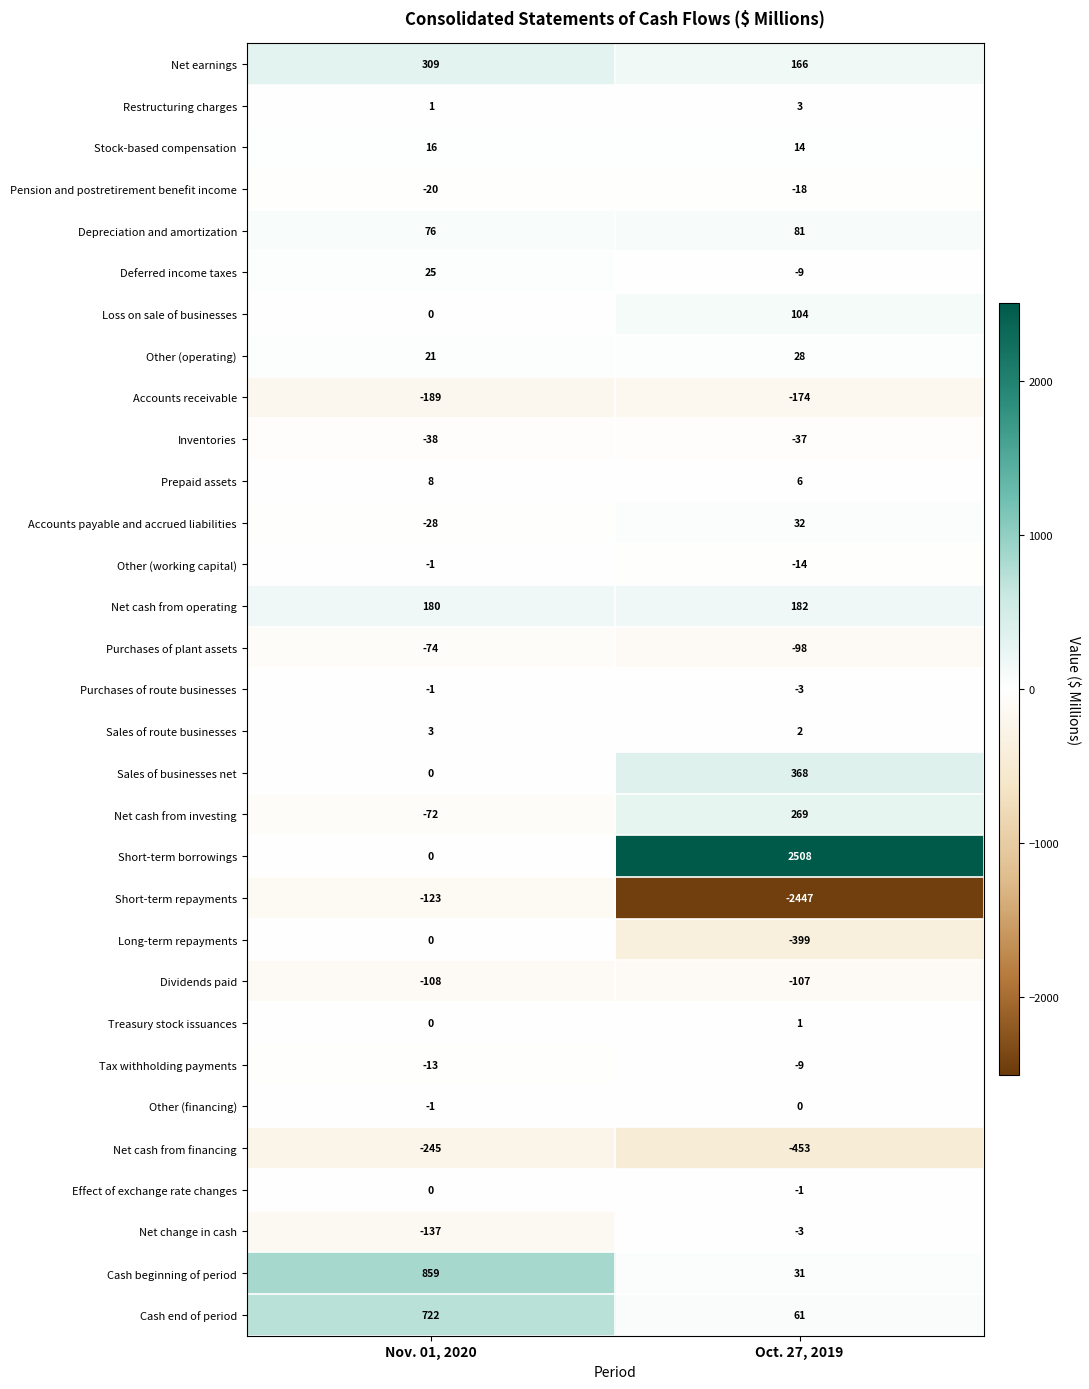

The value of Cash end of period at Oct. 27, 2019 is 83. True or false?

False